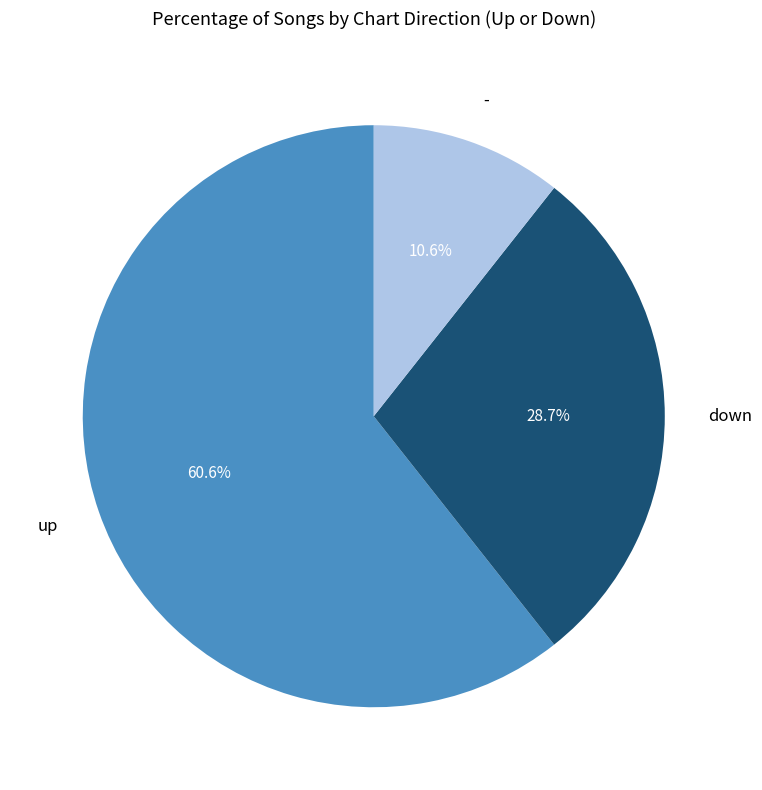

Is there a majority slice in this chart?

Yes